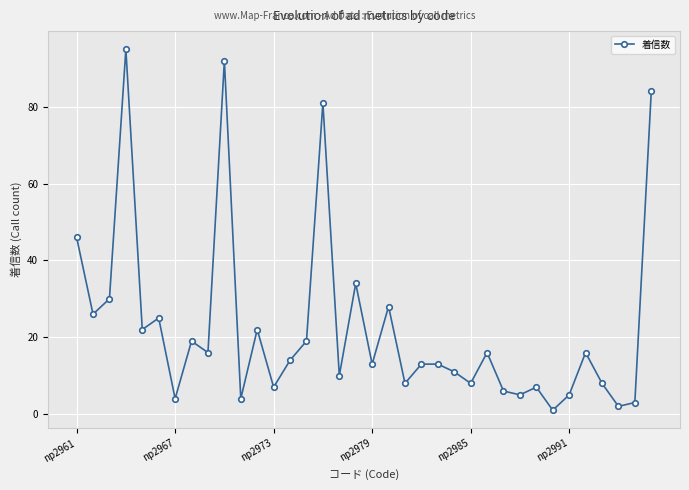

What is the average value?

23